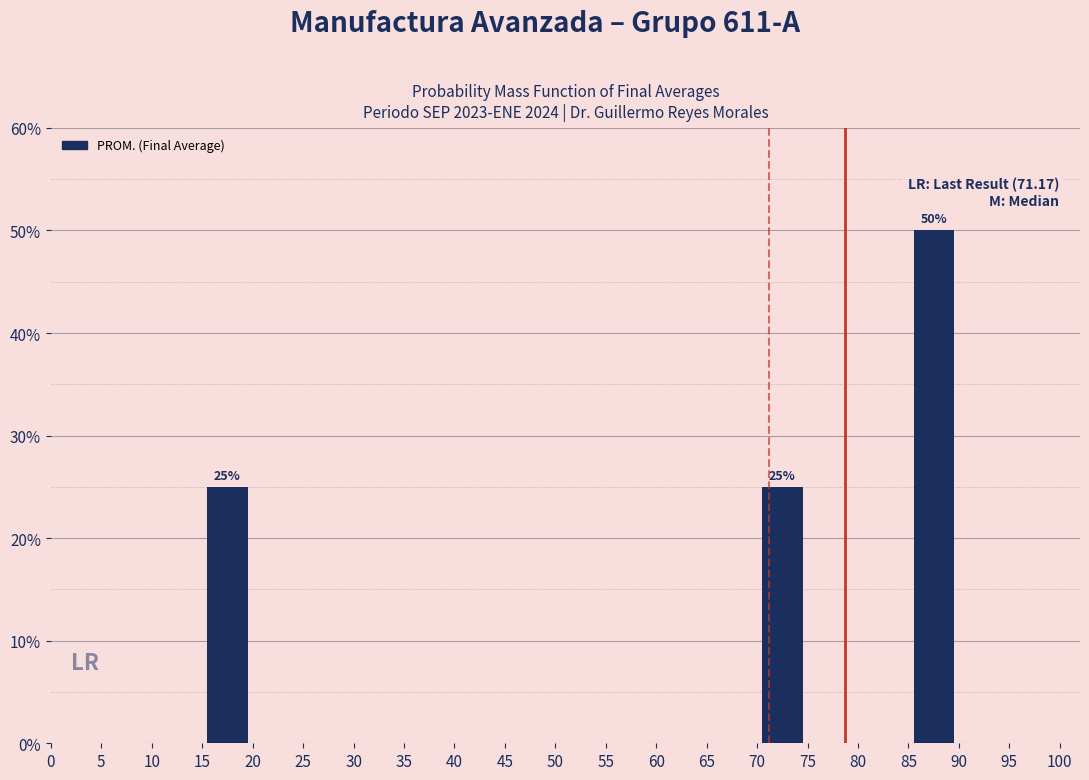

Over which range of the x-axis is the bar tallest?

85 to 90